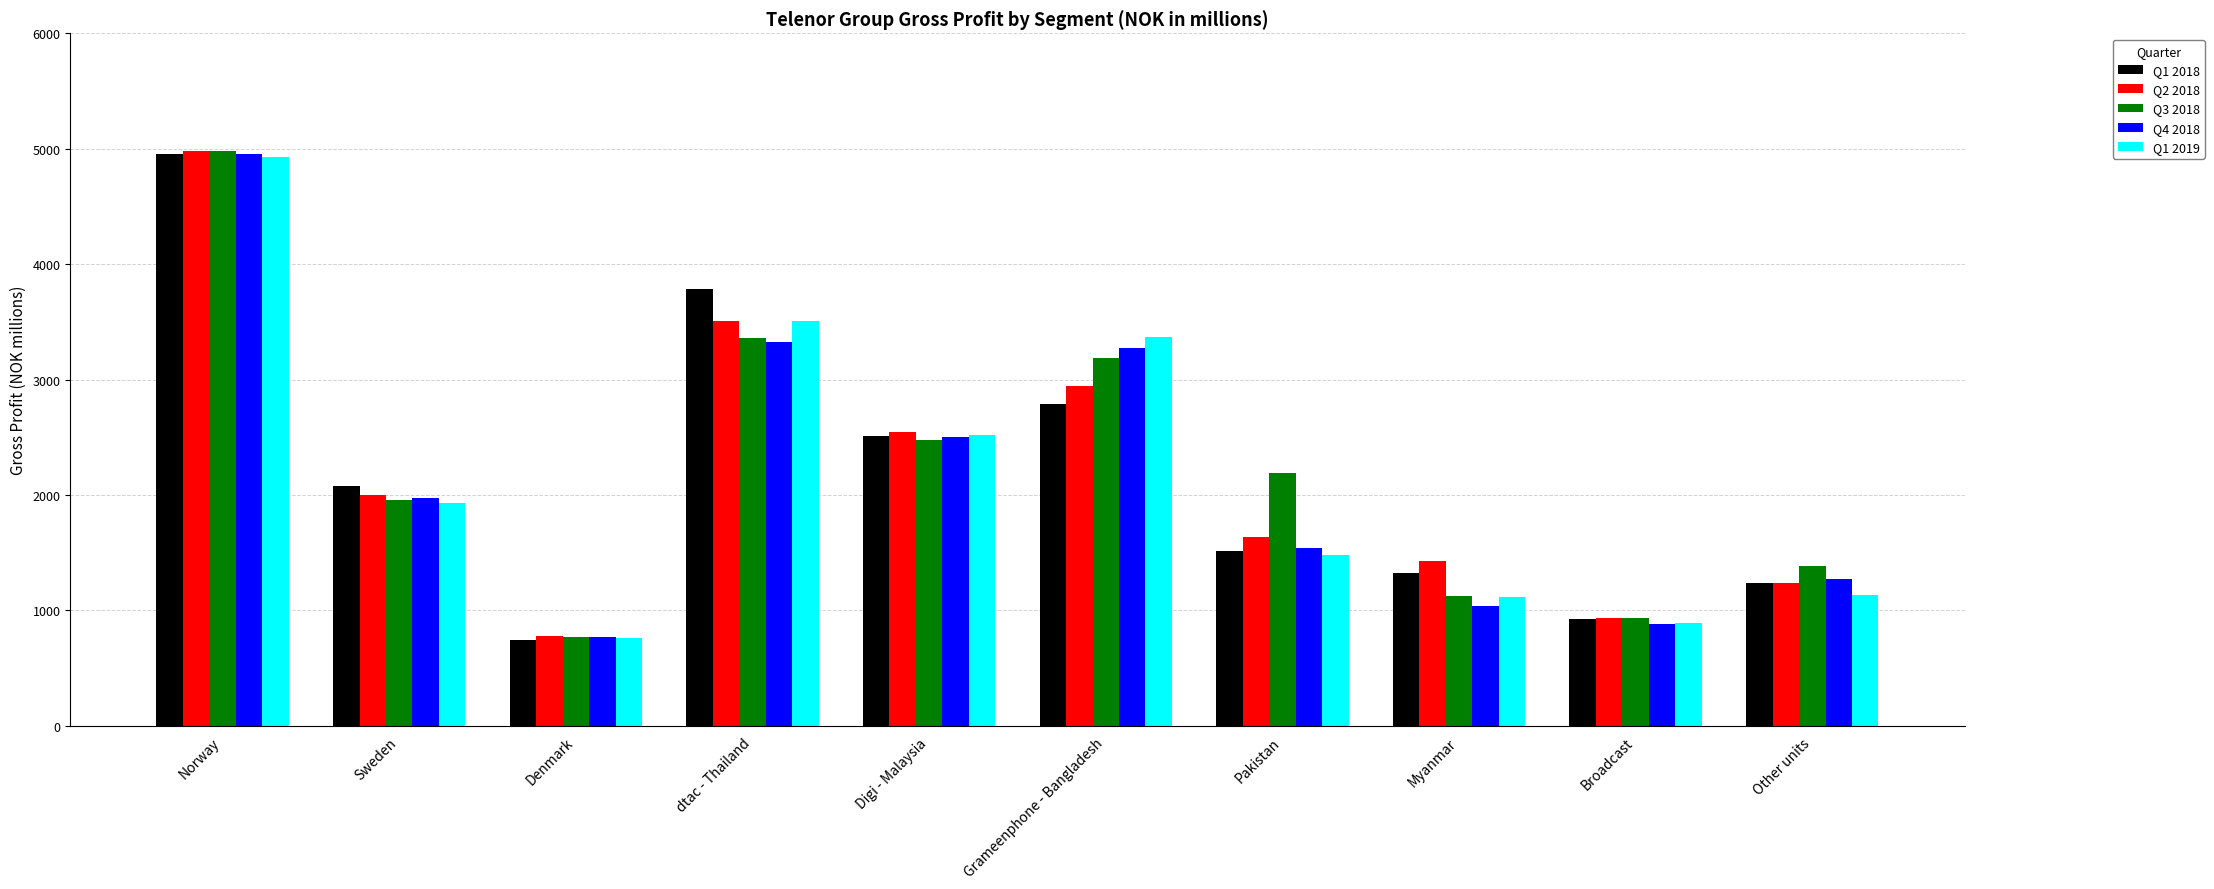

What is the difference between the maximum and minimum values in the Q1 2018 series?

4207.4